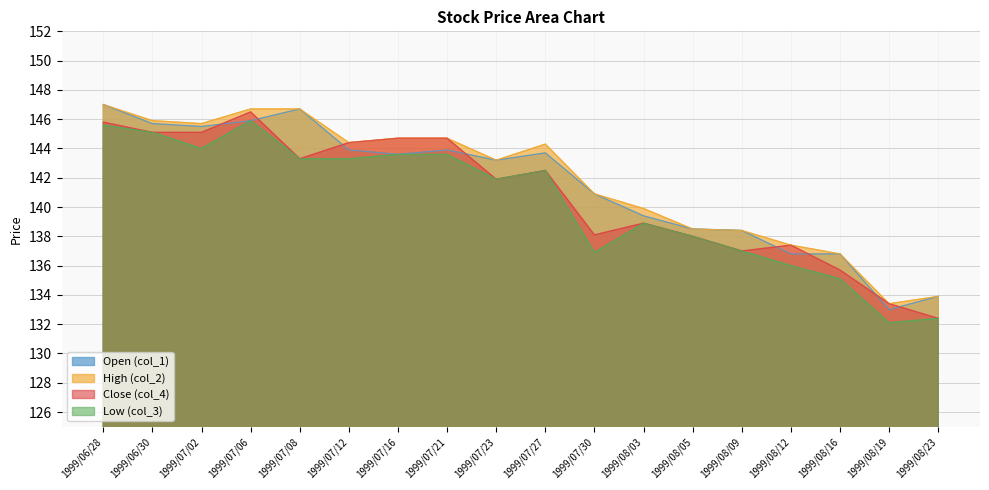

True or false: Open (col_1) and Low (col_3) intersect in this chart.

False